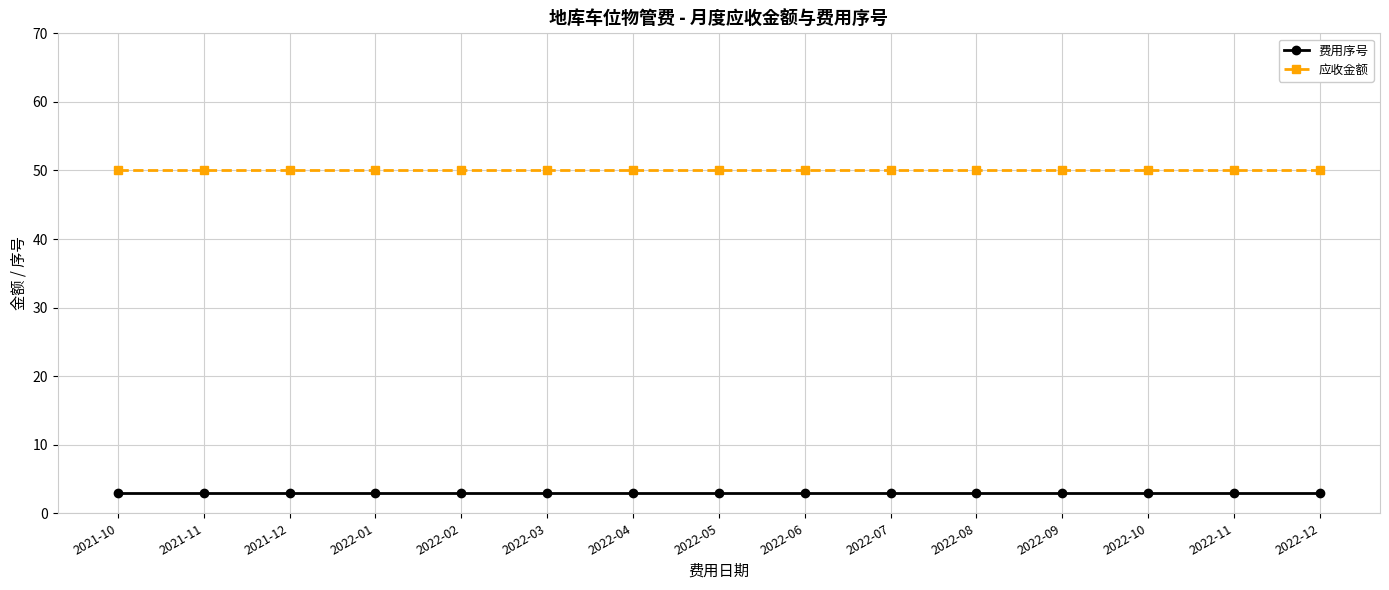

Reading left to right, what are all the values shown in this chart?

费用序号: 2021-10=3	2021-11=3	2021-12=3	2022-01=3	2022-02=3	2022-03=3	2022-04=3	2022-05=3	2022-06=3	2022-07=3	2022-08=3	2022-09=3	2022-10=3	2022-11=3	2022-12=3
应收金额: 2021-10=50	2021-11=50	2021-12=50	2022-01=50	2022-02=50	2022-03=50	2022-04=50	2022-05=50	2022-06=50	2022-07=50	2022-08=50	2022-09=50	2022-10=50	2022-11=50	2022-12=50